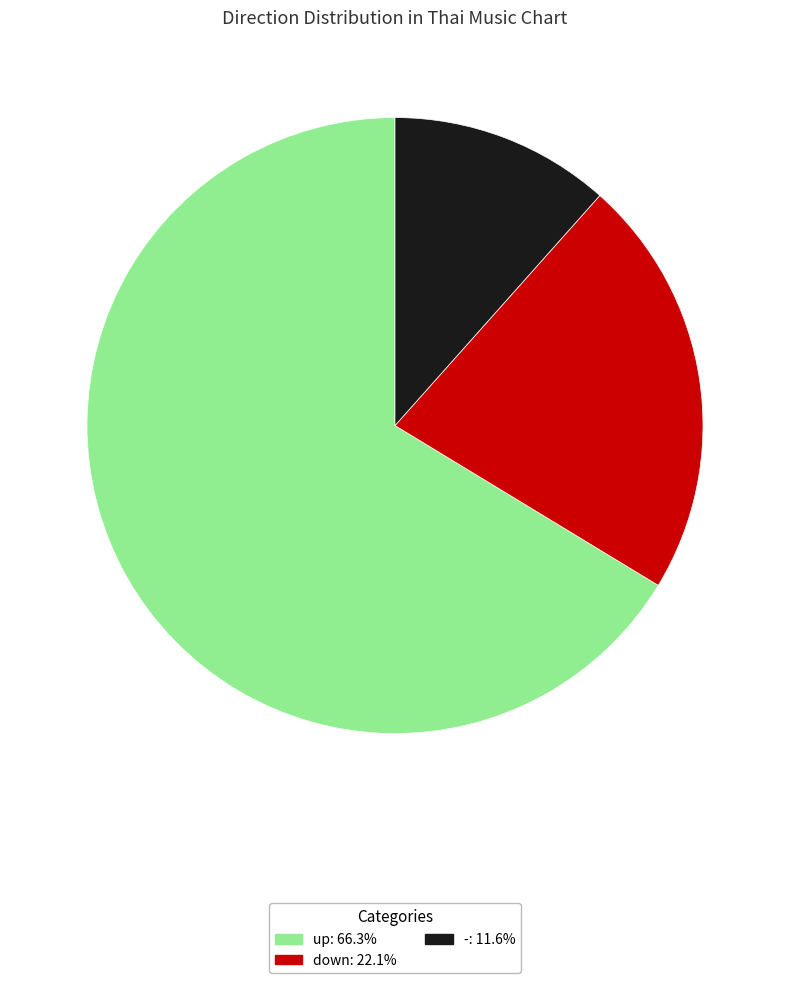

What is the ratio of the value at down to the value at up?

0.3